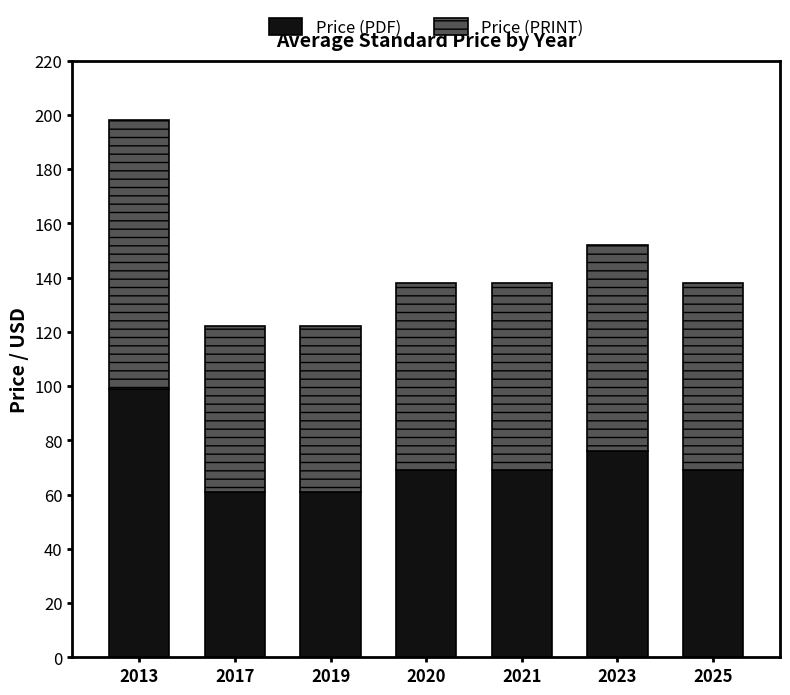

At which label is Price (PDF) closest to 80?

2023